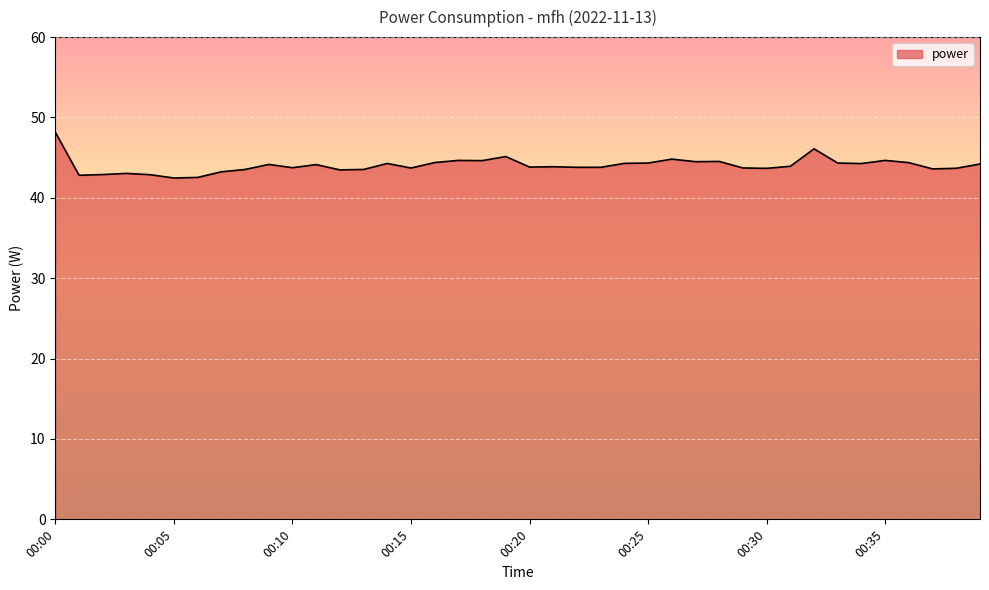

What is the maximum value shown in the chart?

48.2